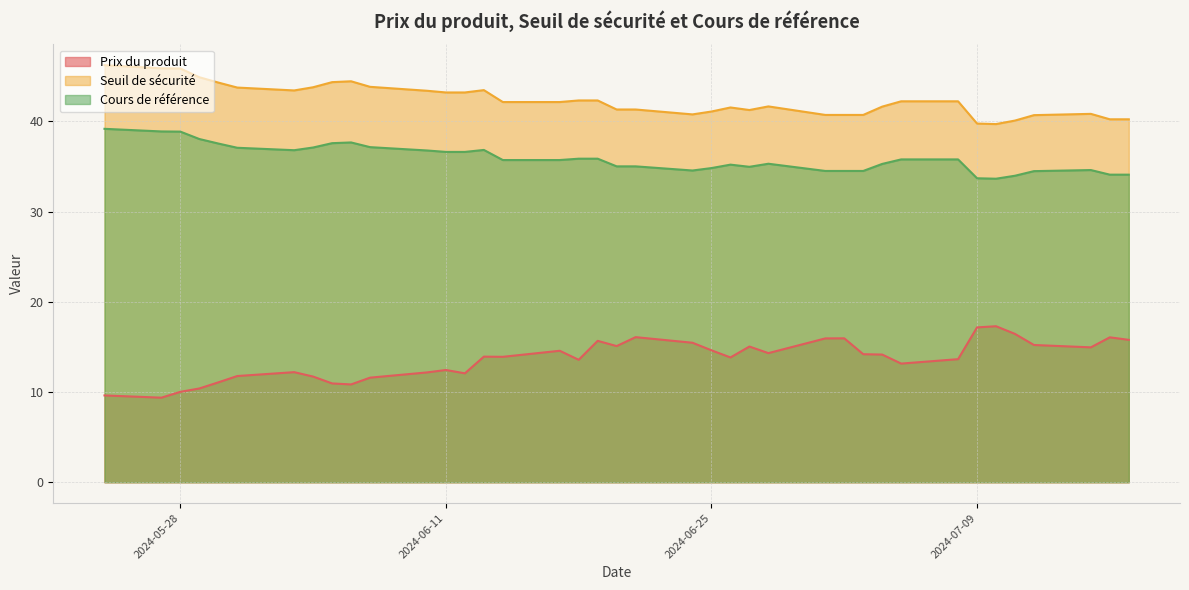

What is the label of the 22nd point from the left?

2024-06-18